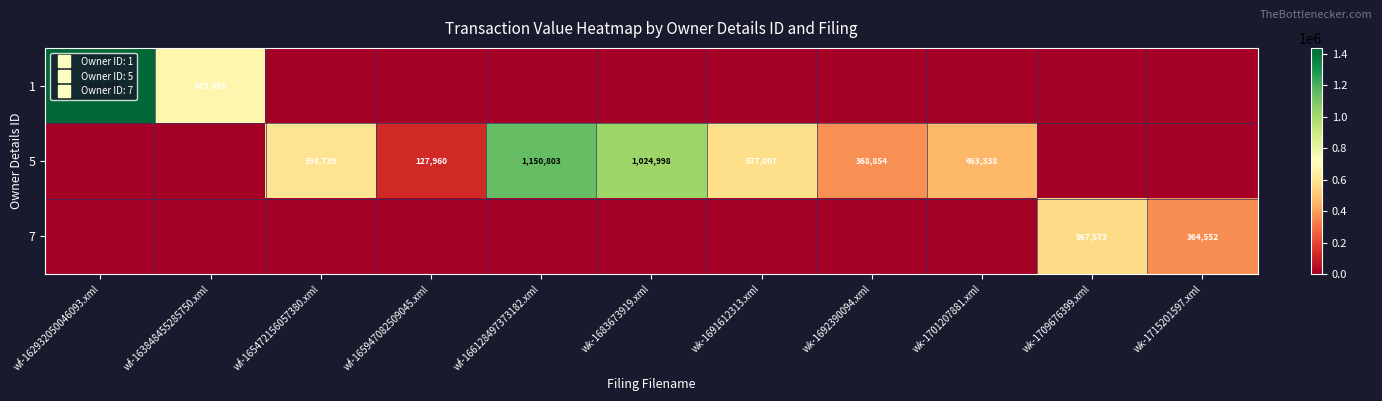

How many series are shown in this chart?

3